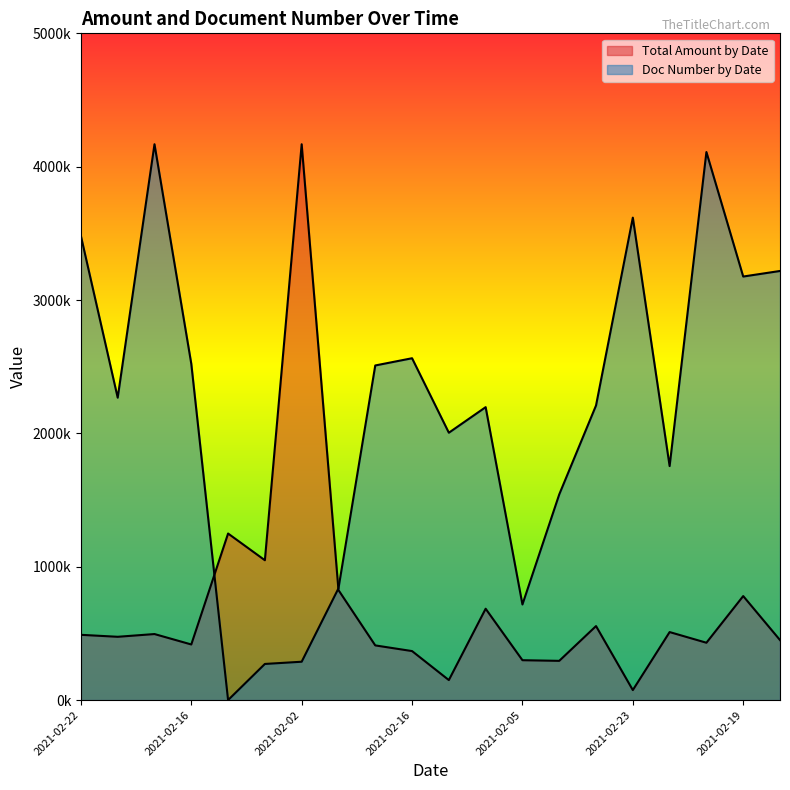

At 2021-02-10, list the series in order from largest to smallest.

Doc Number by Date, Total Amount by Date